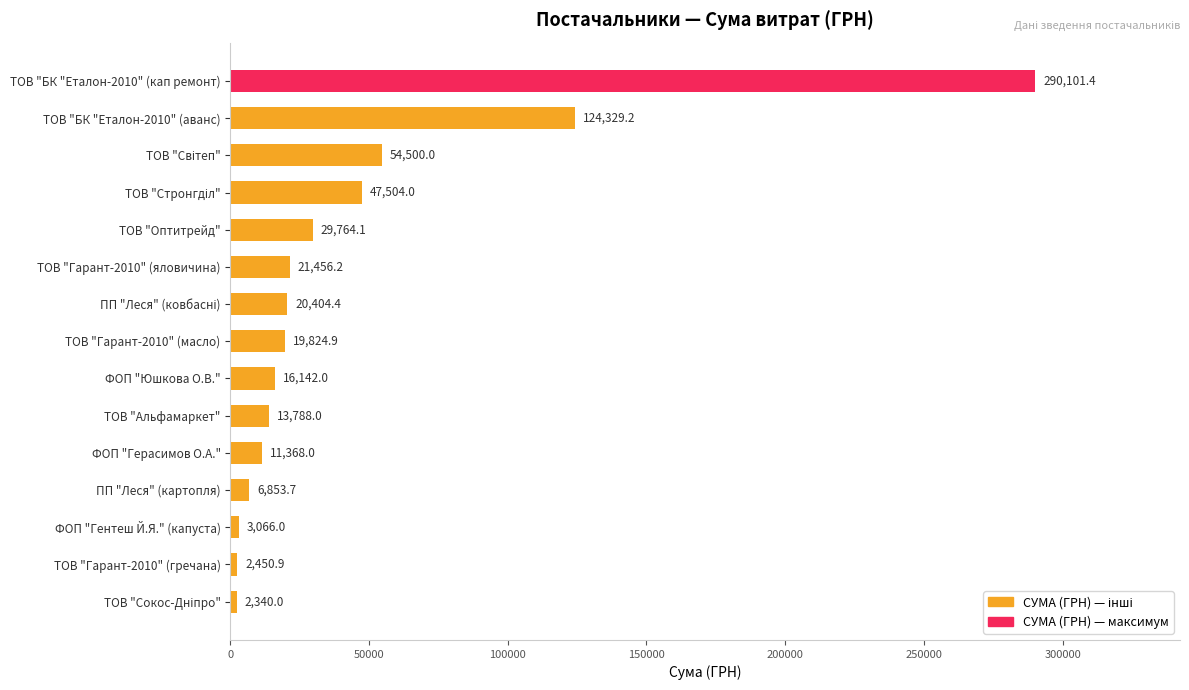

Reading top to bottom, extract all data points from this chart.

290101.4	124329.2	54500.0	47504.0	29764.1	21456.2	20404.4	19824.9	16142.0	13788.0	11368.0	6853.7	3066.0	2450.9	2340.0